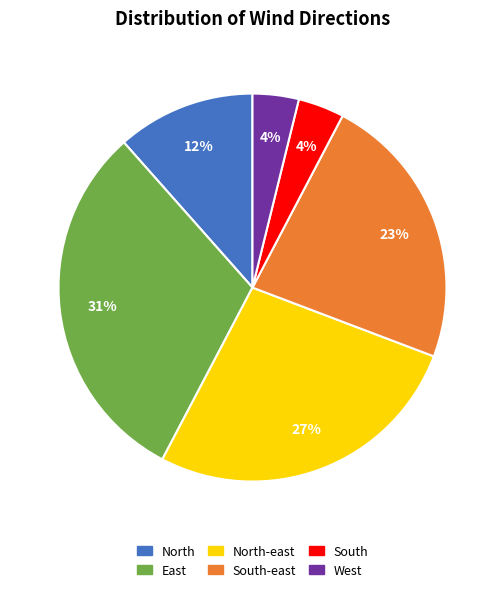

What is the largest slice in the pie chart?

East